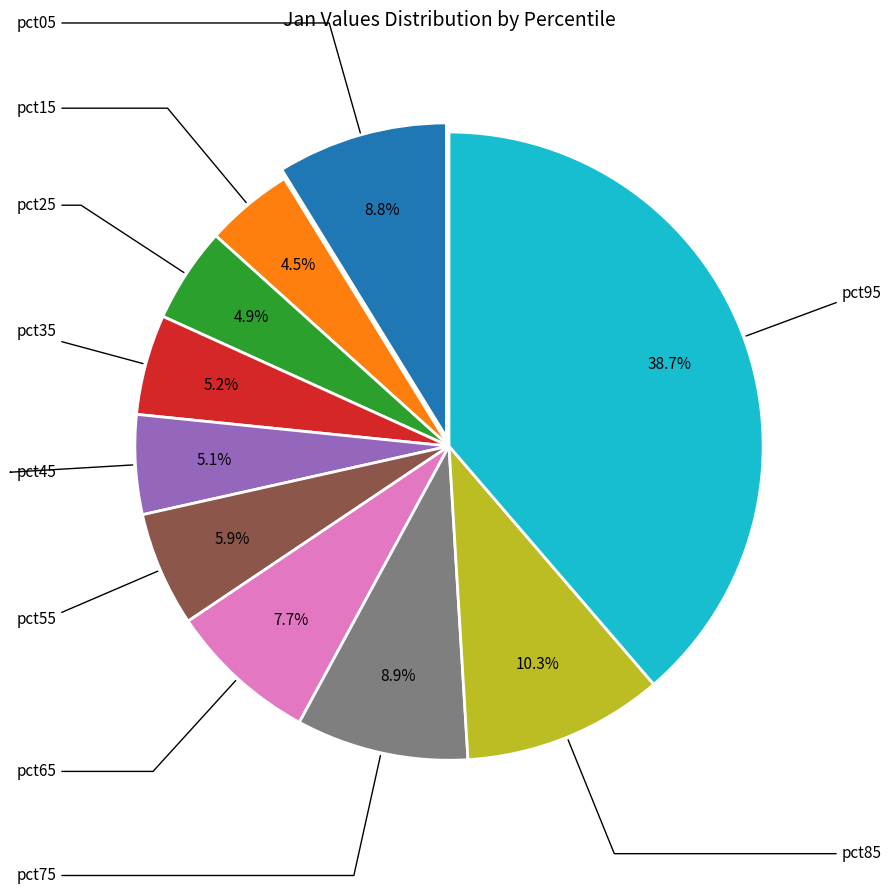

Is there a majority slice in this chart?

No